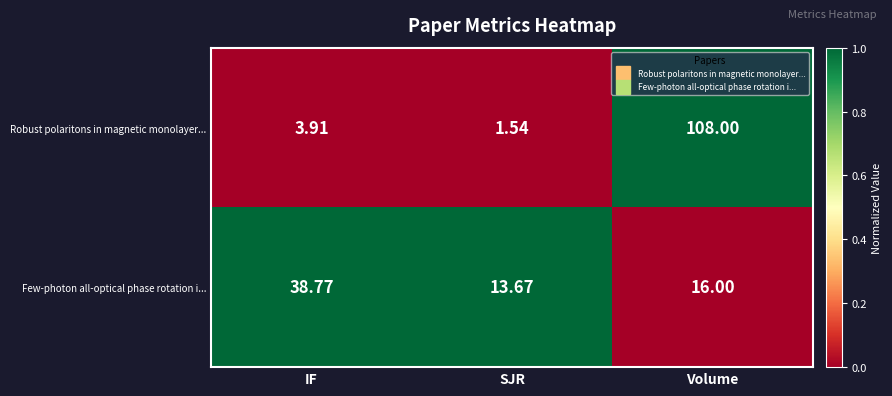

What is the difference between the highest and lowest values at IF?

34.9